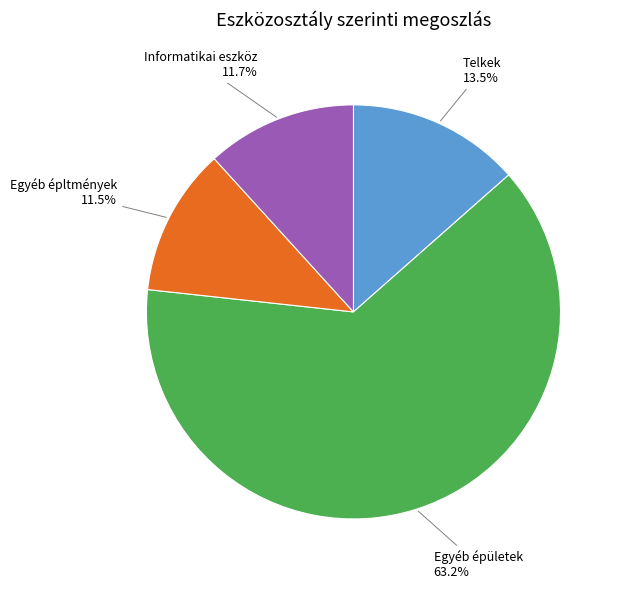

Is there any slice that represents more than half of the pie?

Yes